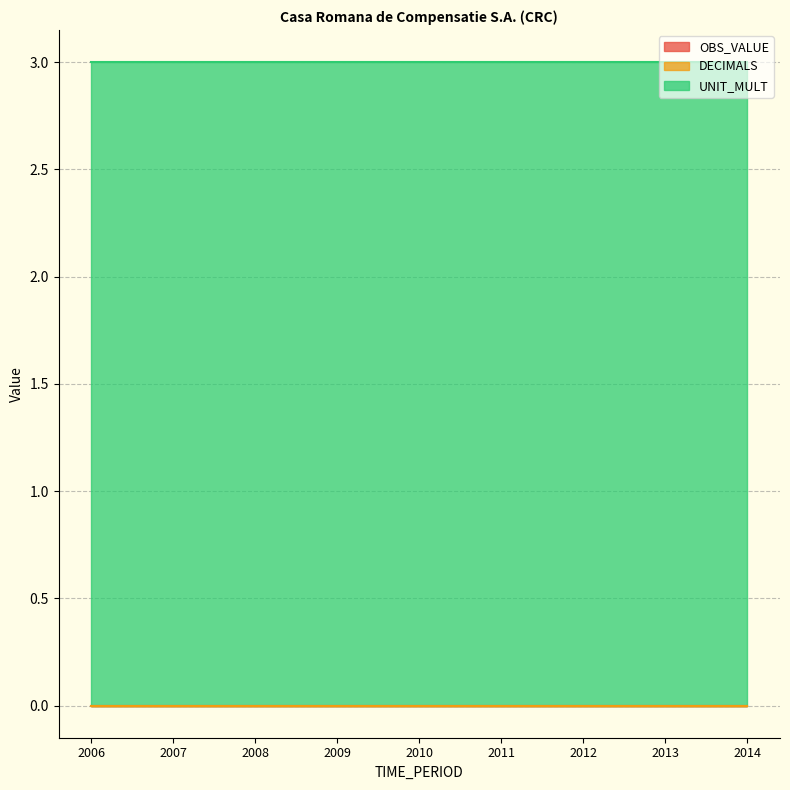

Reading left to right, extract all data points from this chart.

OBS_VALUE: 0	0	0	0	0	0	0	0	0
DECIMALS: 0	0	0	0	0	0	0	0	0
UNIT_MULT: 3	3	3	3	3	3	3	3	3